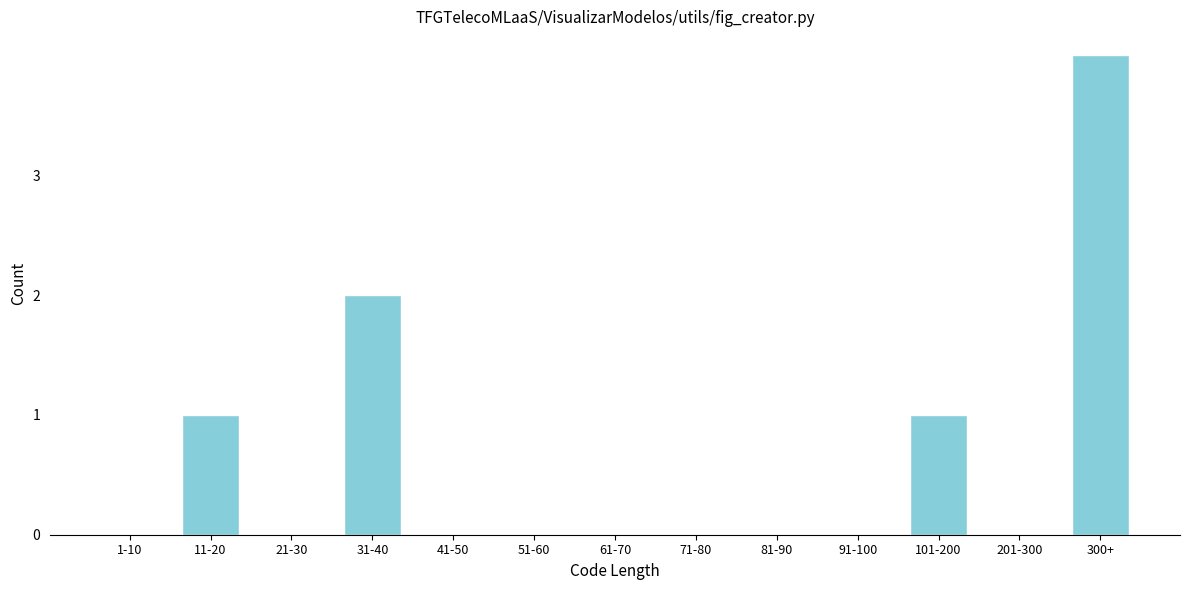

Reading left to right, transcribe all the data shown in this chart.

1-10=0	11-20=1	21-30=0	31-40=2	41-50=0	51-60=0	61-70=0	71-80=0	81-90=0	91-100=0	101-200=1	201-300=0	300+=4